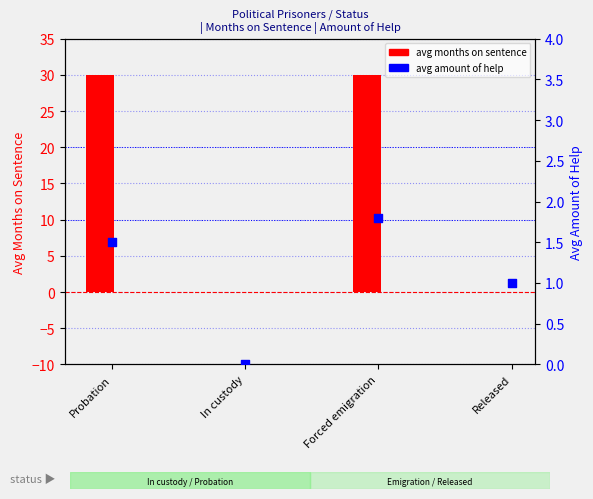

Is the value of avg amount of help at In custody greater than the value of avg months on sentence at Released?

No